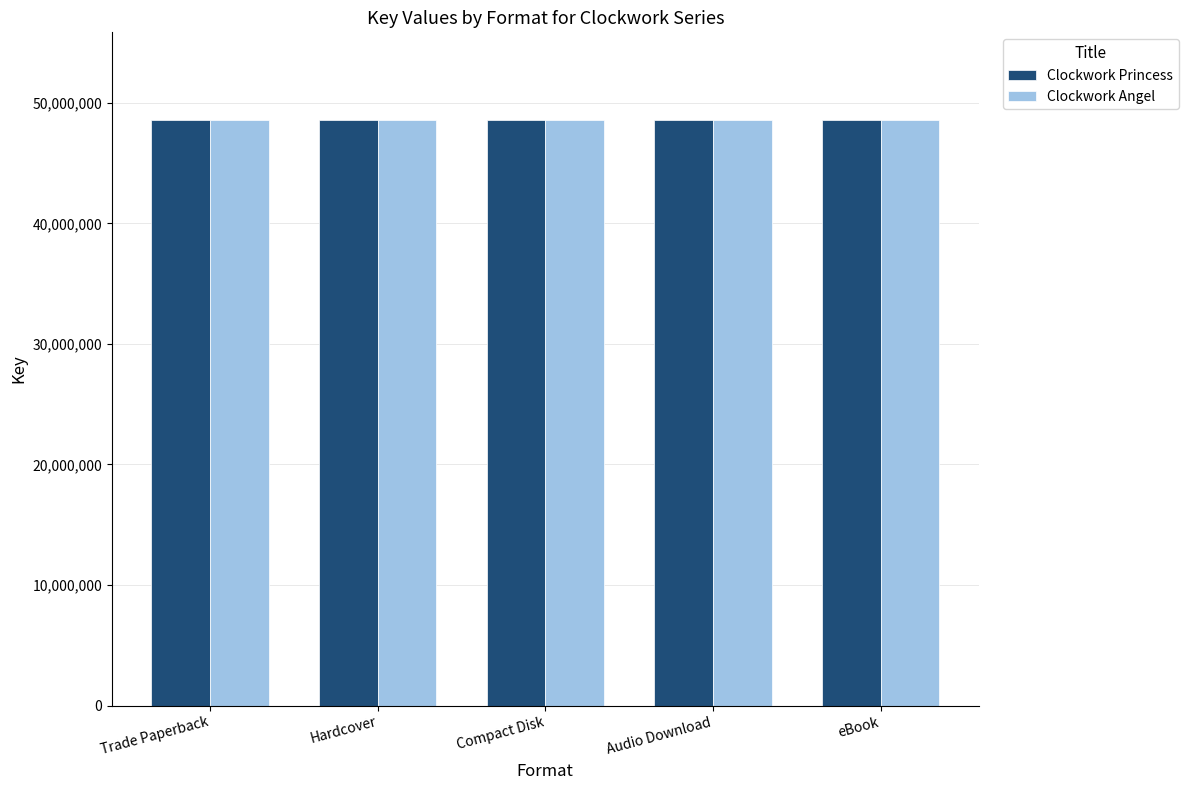

What is the spread (max minus min) of values at eBook?

235